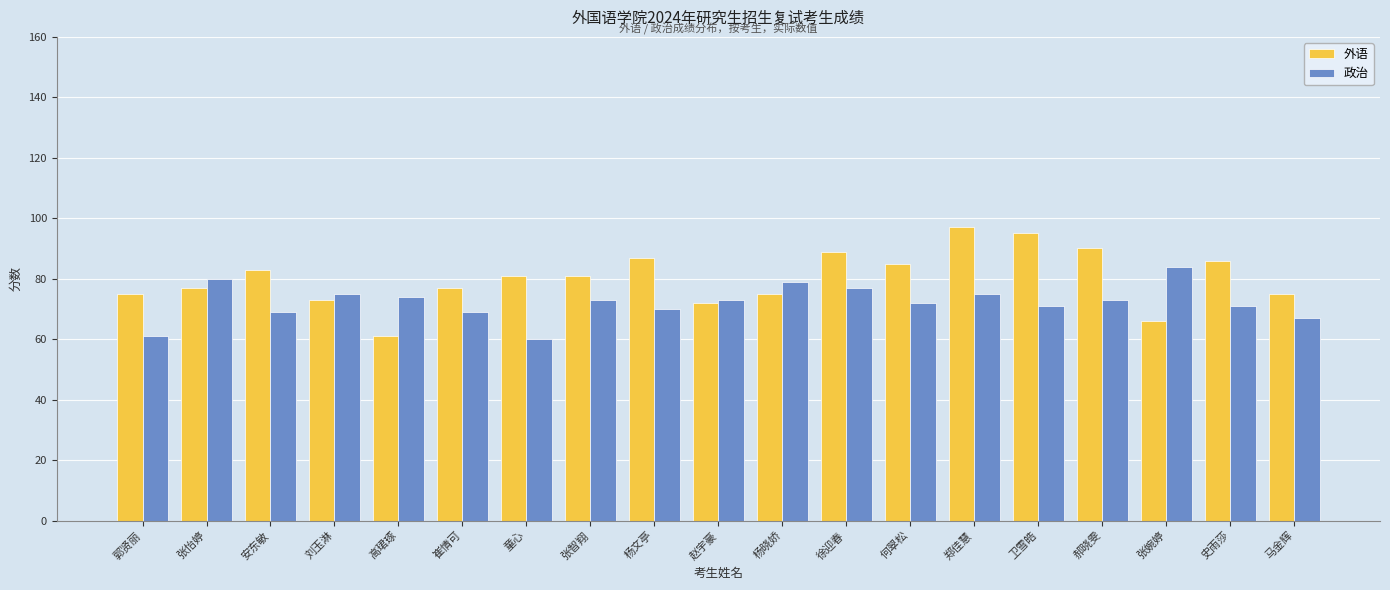

What is the minimum value shown in the chart?

60